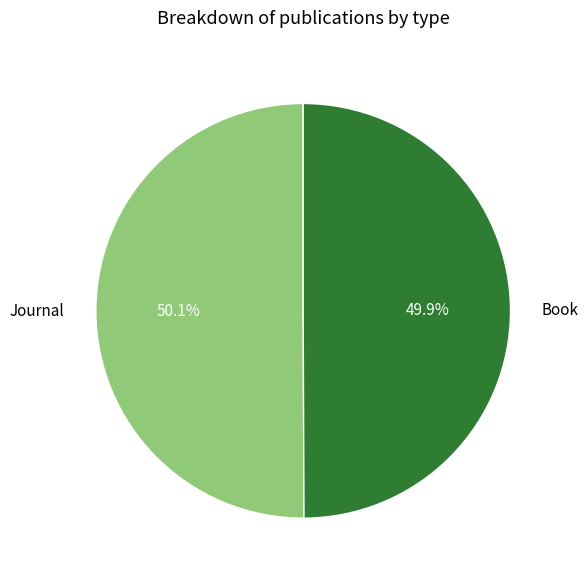

Is there a majority slice in this chart?

Yes